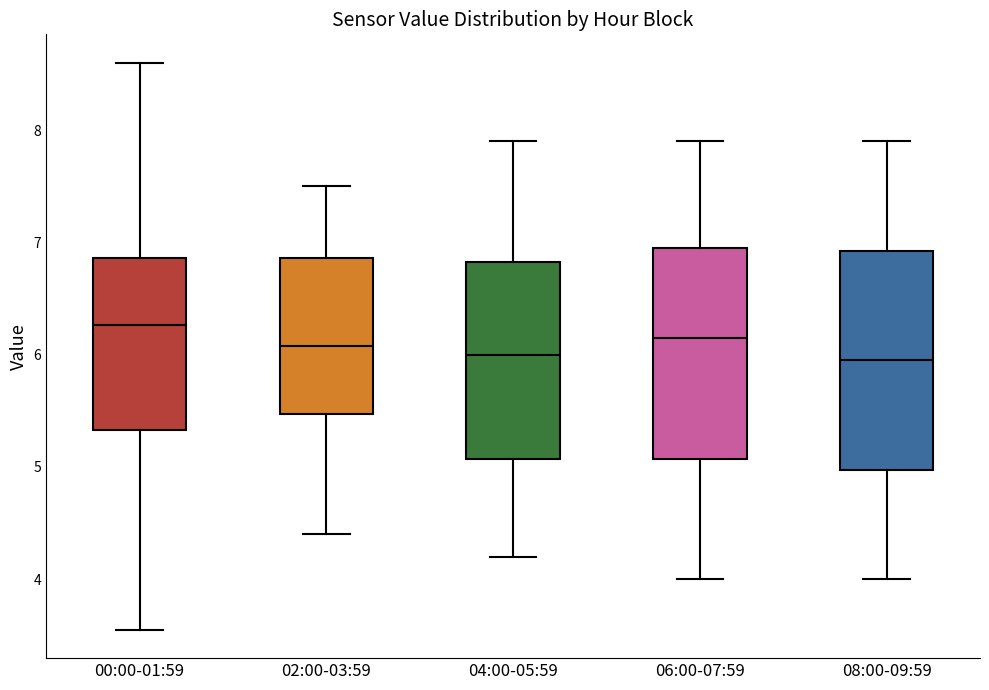

Reading left to right, transcribe this box plot: for each box, give where its median line is, the range the box spans, and where its two whiskers end, as read against the y-axis. The values are not printed on the chart, so give them approximately, as read against the axis.

00:00-01:59: median 6.3, box 5.3 to 6.9, whiskers 3.6 to 8.6
02:00-03:59: median 6.1, box 5.5 to 6.9, whiskers 4.4 to 7.5
04:00-05:59: median 6.0, box 5.1 to 6.8, whiskers 4.2 to 7.9
06:00-07:59: median 6.2, box 5.1 to 7.0, whiskers 4.0 to 7.9
08:00-09:59: median 6.0, box 5.0 to 6.9, whiskers 4.0 to 7.9